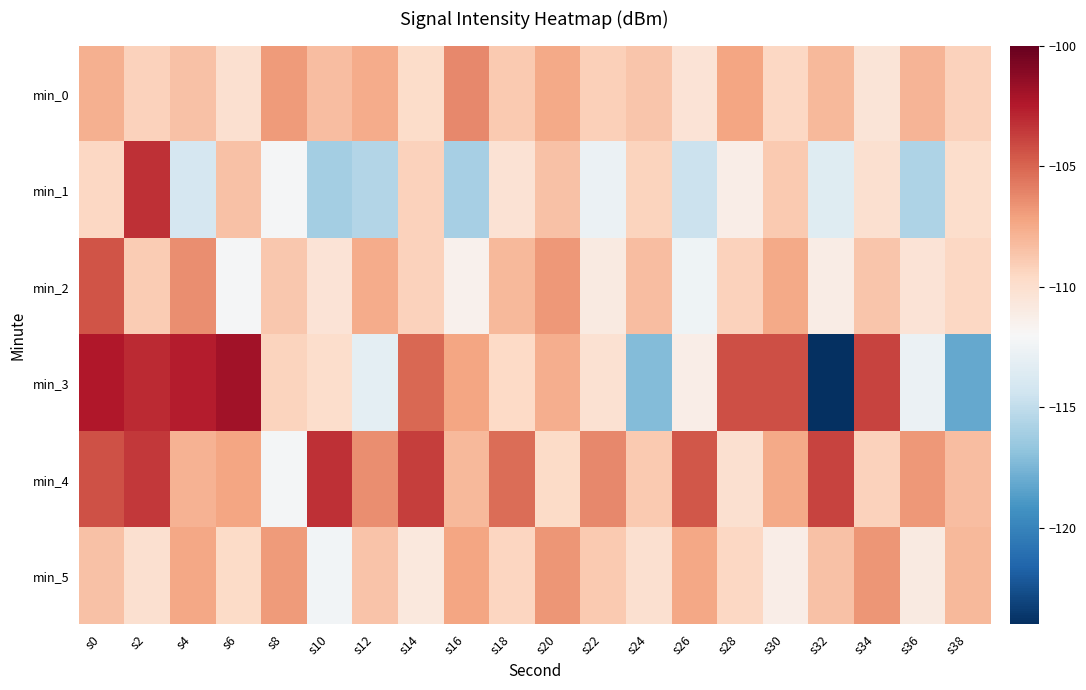

Which series has the widest spread of values?

min_3